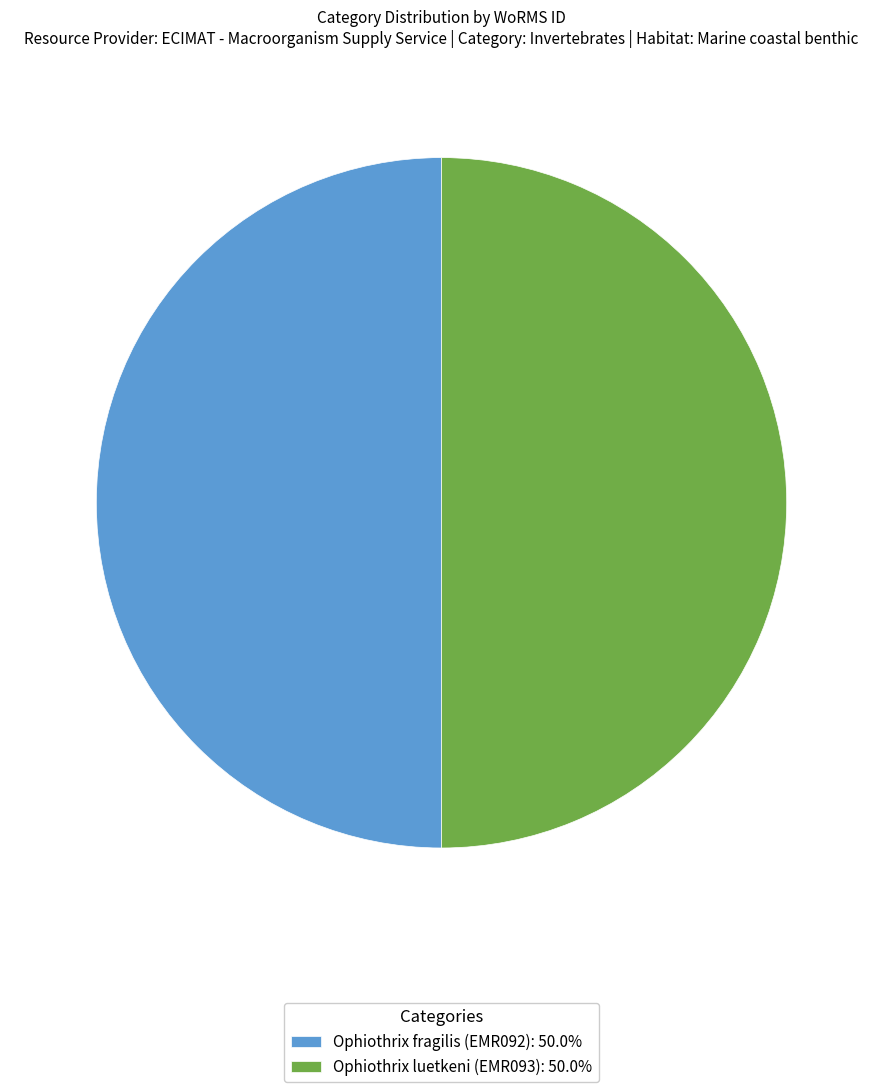

Combined, do Ophiothrix fragilis (EMR092): 50.0% and Ophiothrix luetkeni (EMR093): 50.0% account for over 50%?

Yes